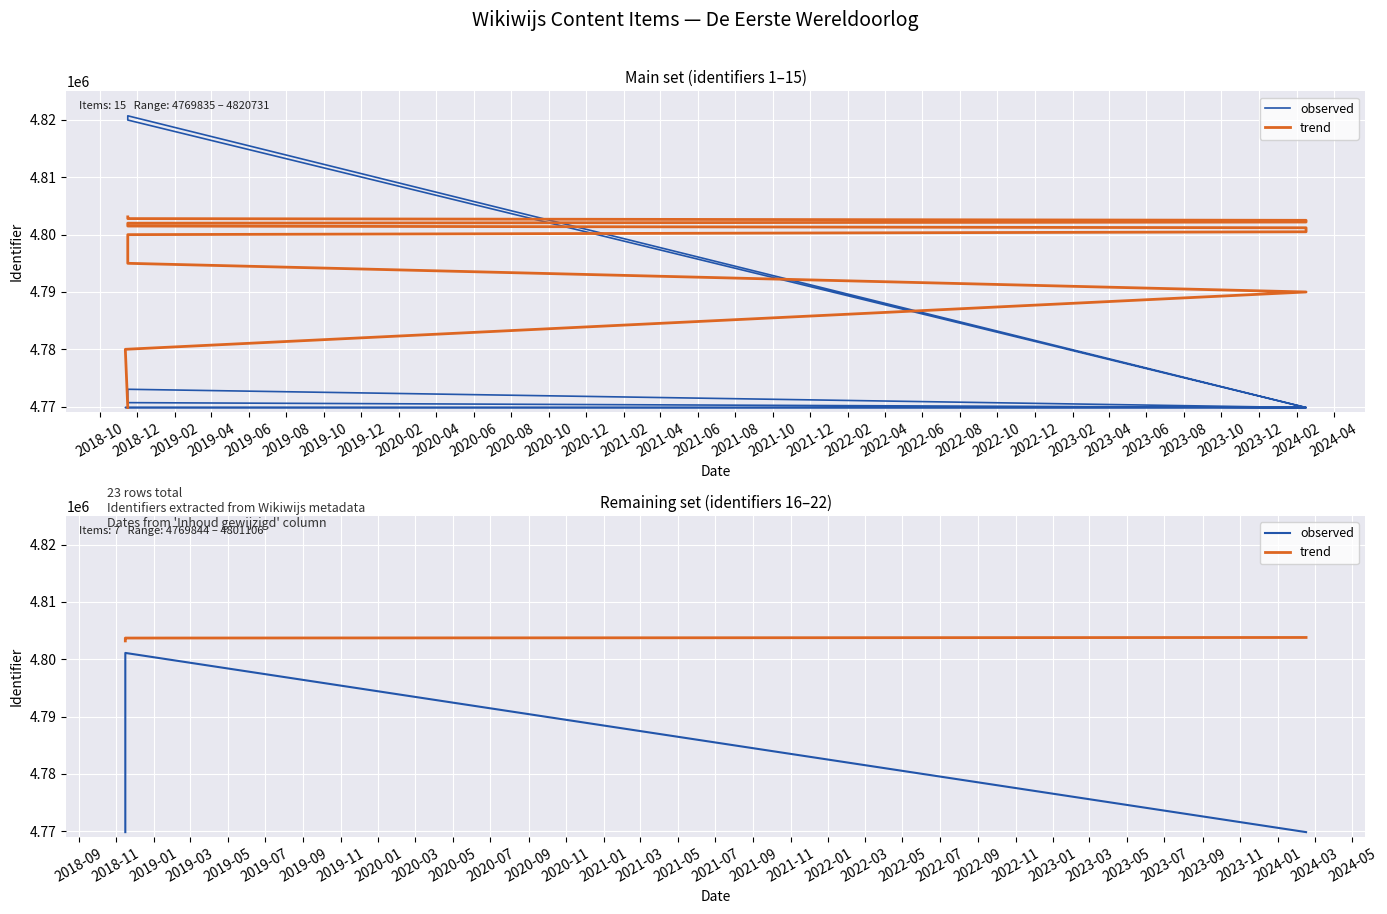

Which series has the largest total across all categories?

trend